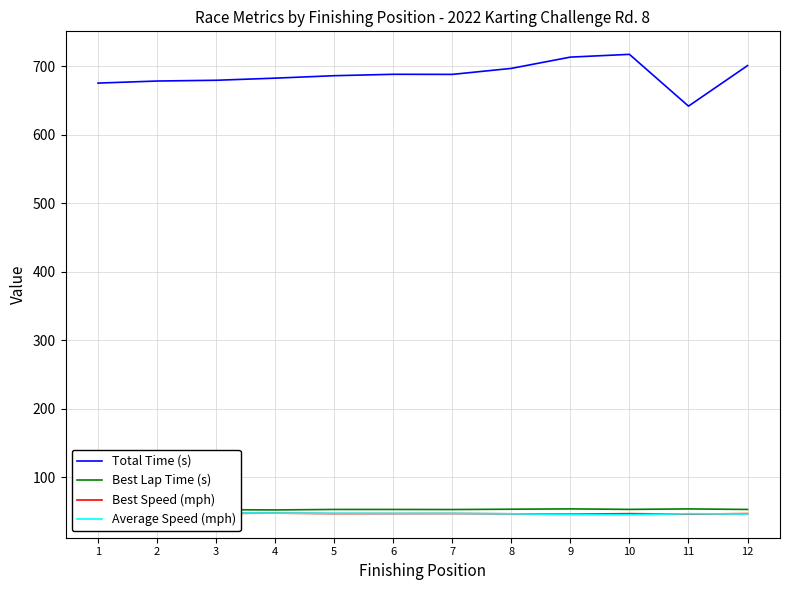

True or false: Average Speed (mph) and Total Time (s) cross at least once.

False